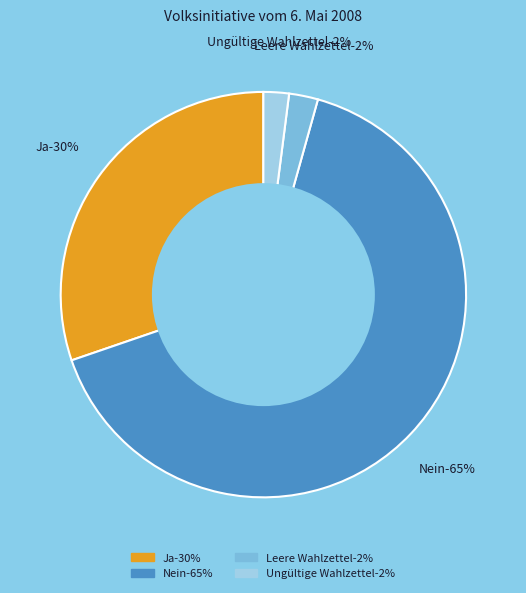

Rank the categories by value from lowest to highest.

Ungültige Wahlzettel, Leere Wahlzettel, Ja, Nein